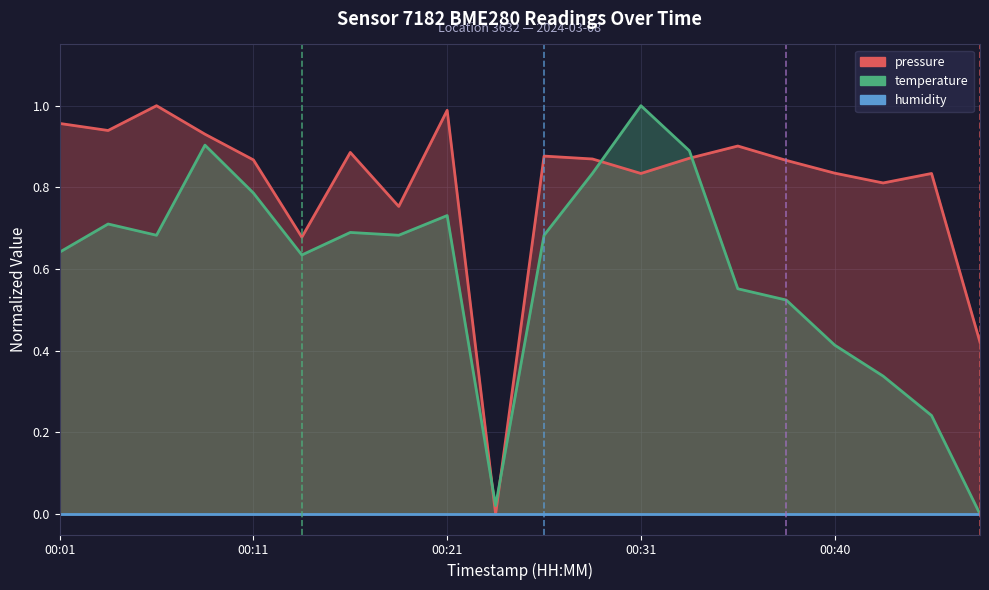

How many times do pressure and temperature cross each other?

4